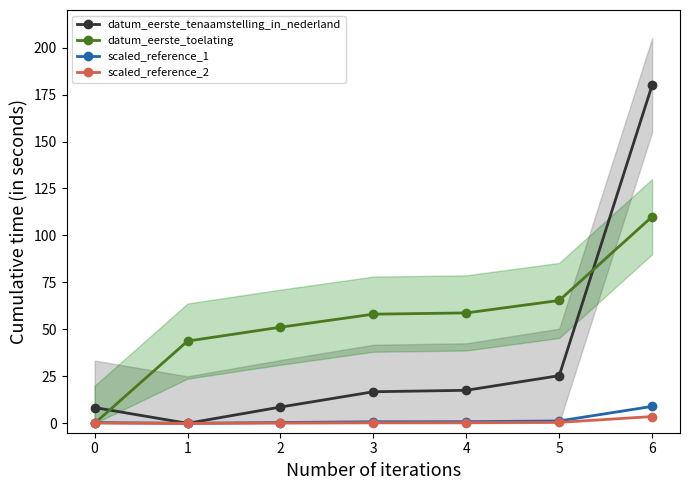

Reading left to right, what are all the values shown in this chart?

datum_eerste_tenaamstelling_in_nederland: 0=8.4	1=0.0	2=8.7	3=16.8	4=17.6	5=25.4	6=180.0
datum_eerste_toelating: 0=0.0	1=43.8	2=51.2	3=58.1	4=58.8	5=65.4	6=110.0
scaled_reference_1: 0=0.4	1=0.0	2=0.4	3=0.8	4=0.9	5=1.3	6=9.0
scaled_reference_2: 0=0.2	1=0.0	2=0.2	3=0.3	4=0.4	5=0.5	6=3.6